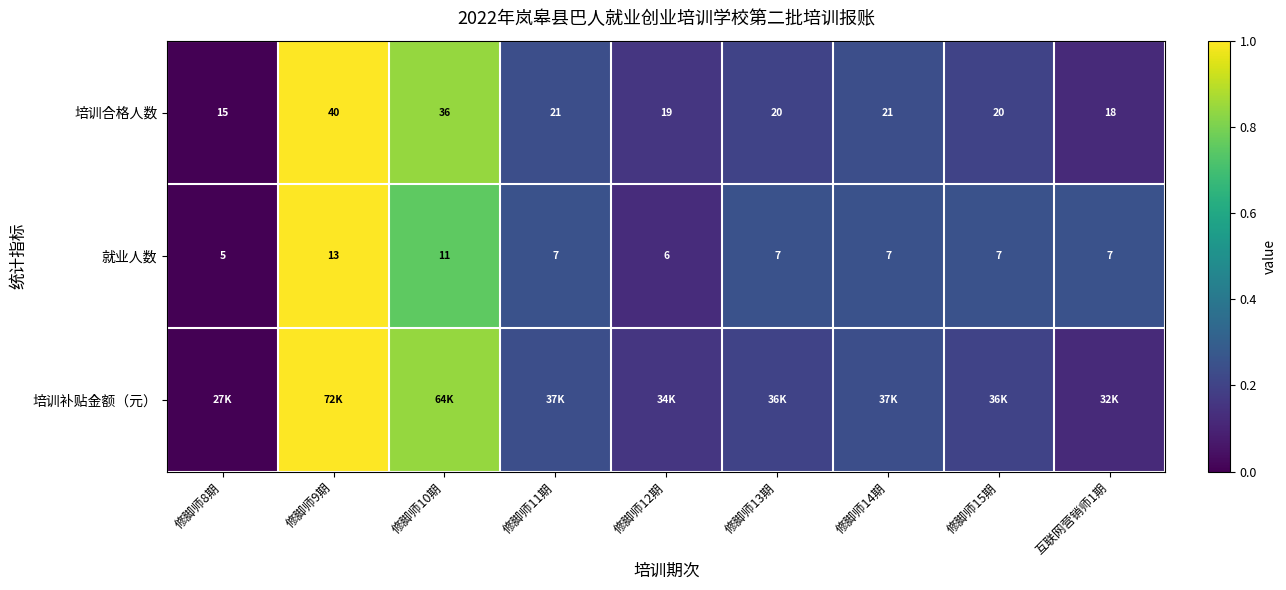

At which label does 就业人数 reach its minimum?

修脚师8期